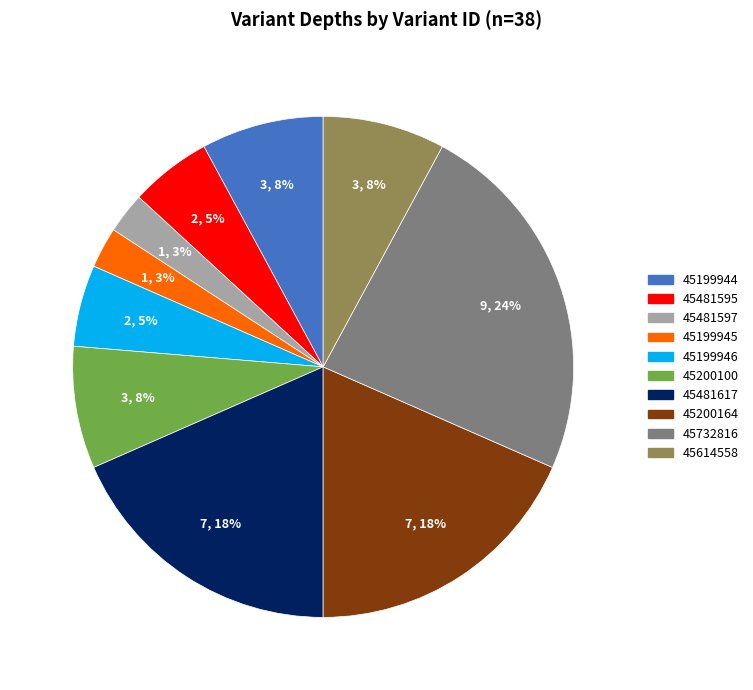

What is the largest slice in the pie chart?

45732816